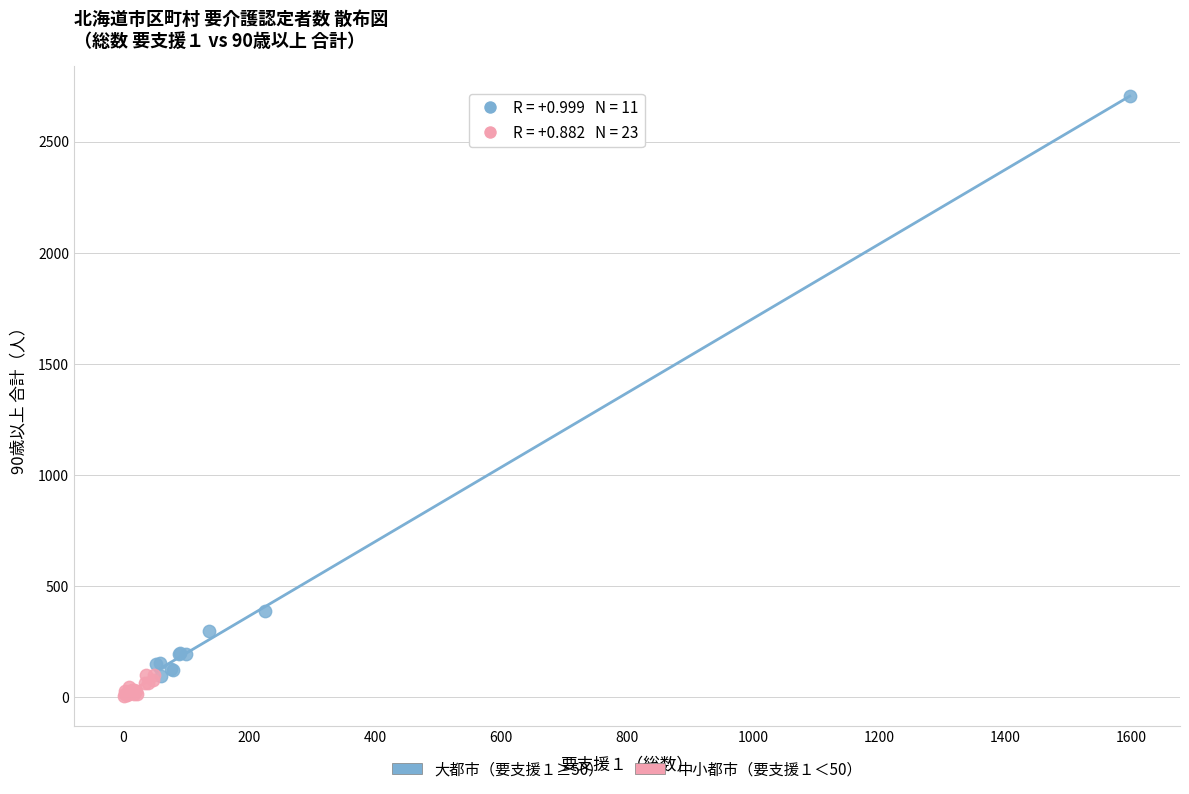

Which series has the largest Y range (max minus min)?

大都市（要支援１≥50）